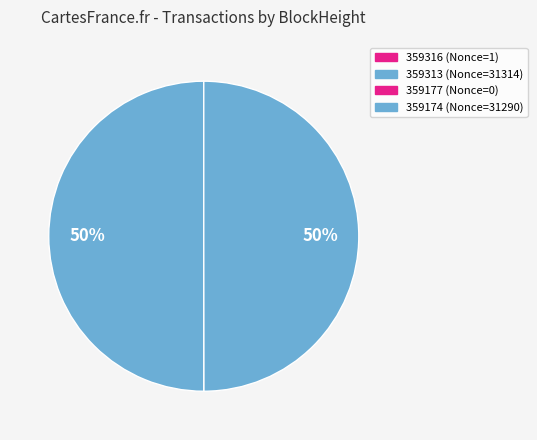

What is the total percentage of 359174 and 359313?

100.0%